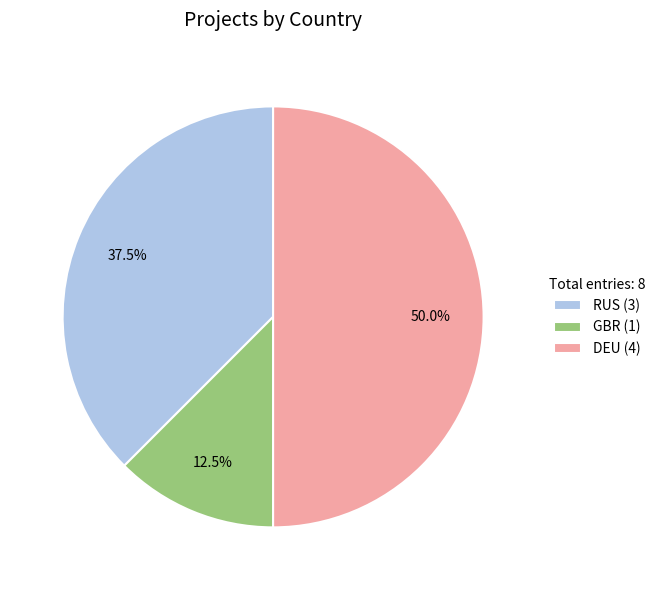

How much of the chart is everything except DEU?

50.0%